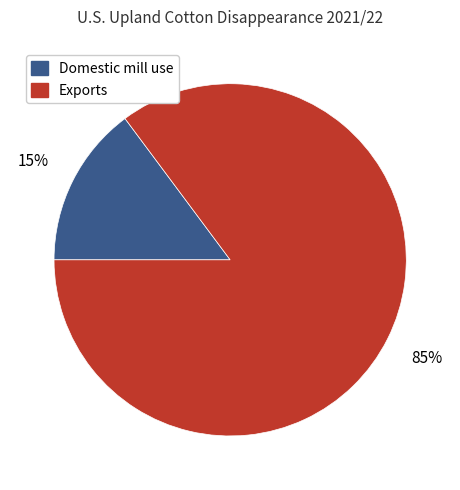

The Exports slice represents 74% of the pie. True or false?

False